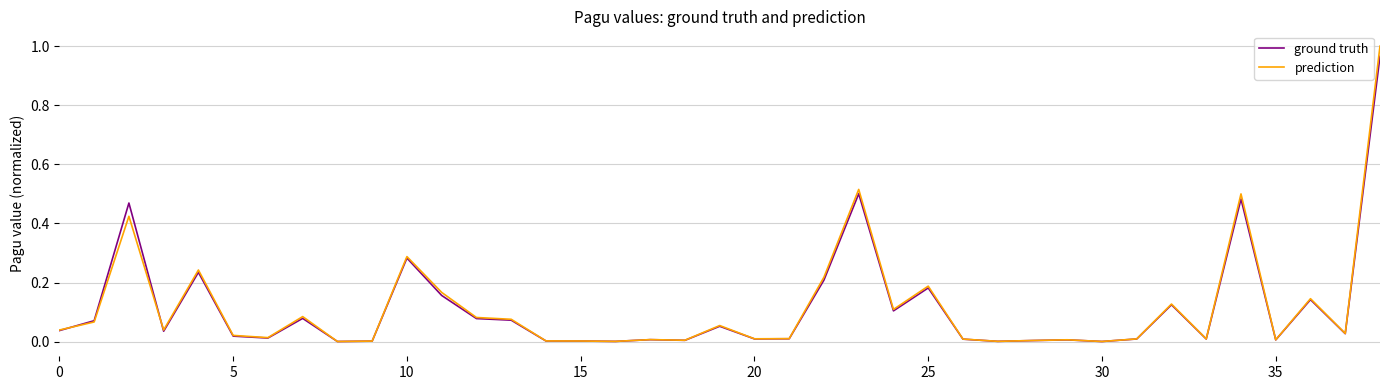

Which series has the widest spread of values?

prediction